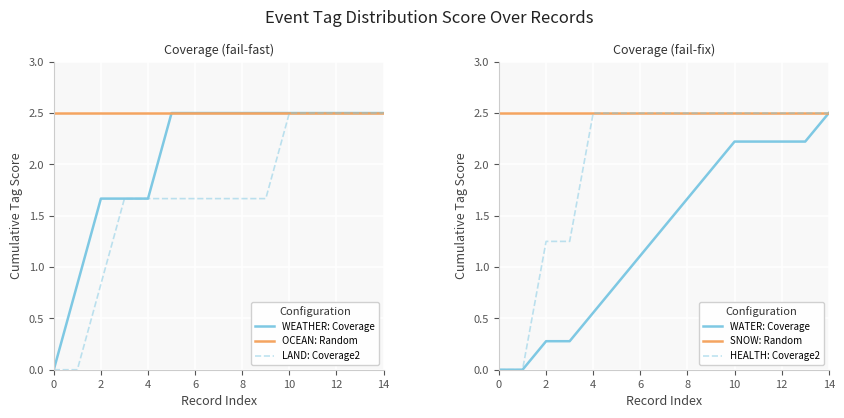

How many lines are shown in the chart?

6